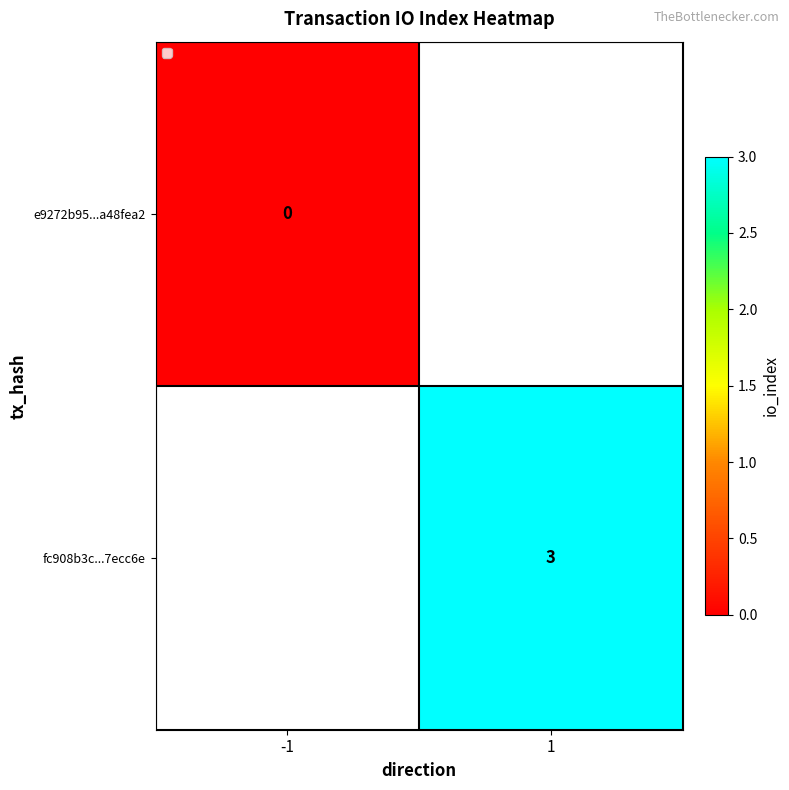

The value of fc908b3c...7ecc6e at 1 is 3. True or false?

True